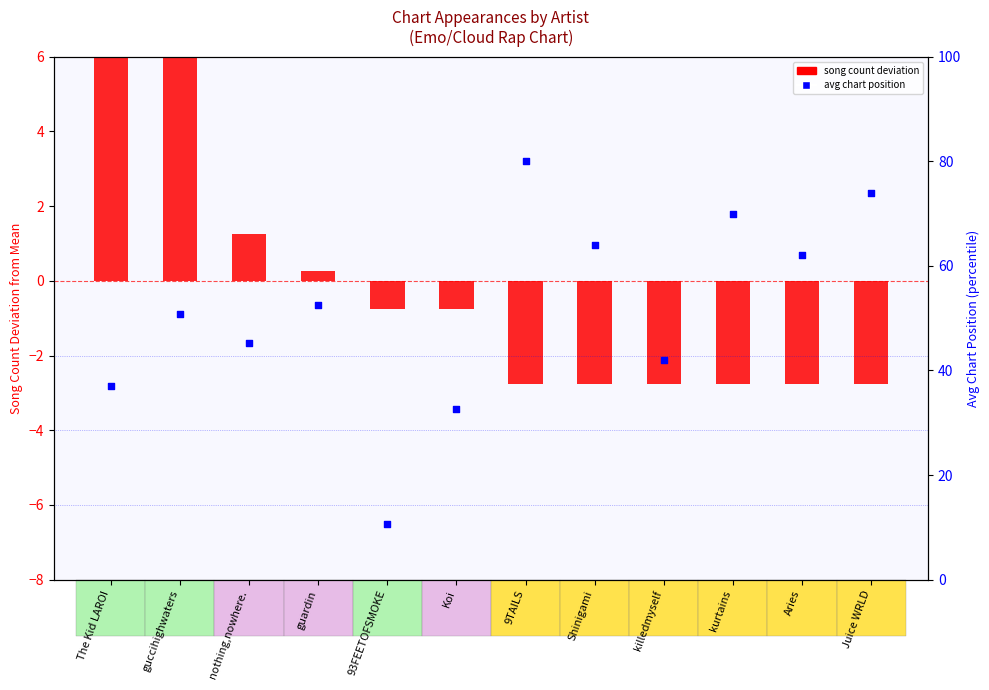

Which series reaches the minimum Y coordinate?

song count deviation